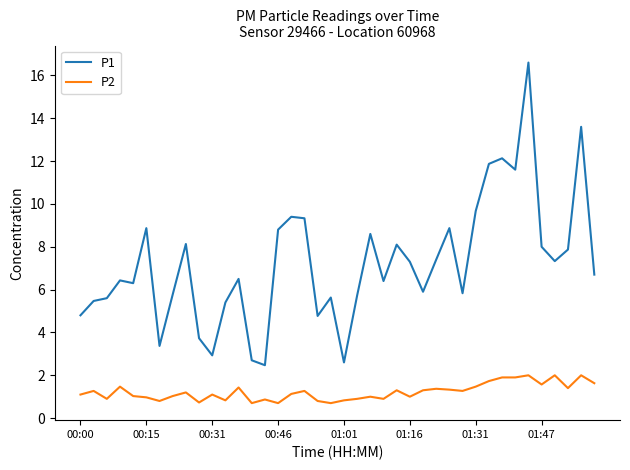

True or false: P2 and P1 intersect in this chart.

False